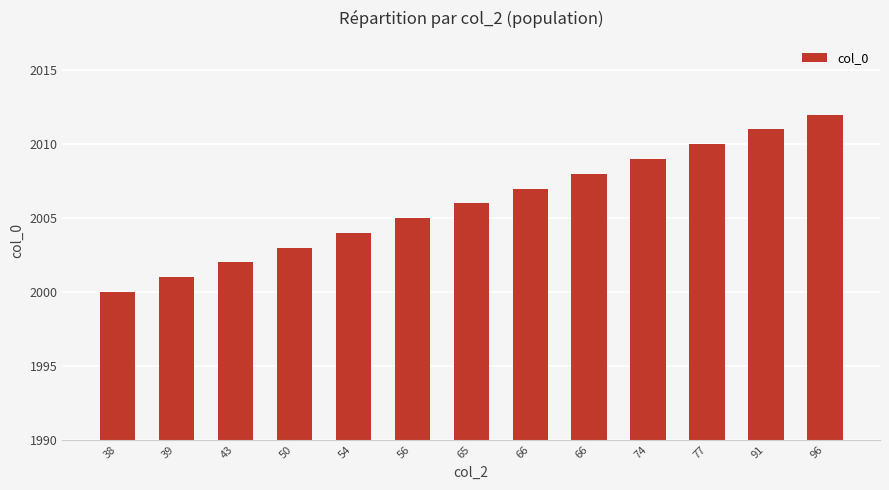

How many data points does each series have?

13